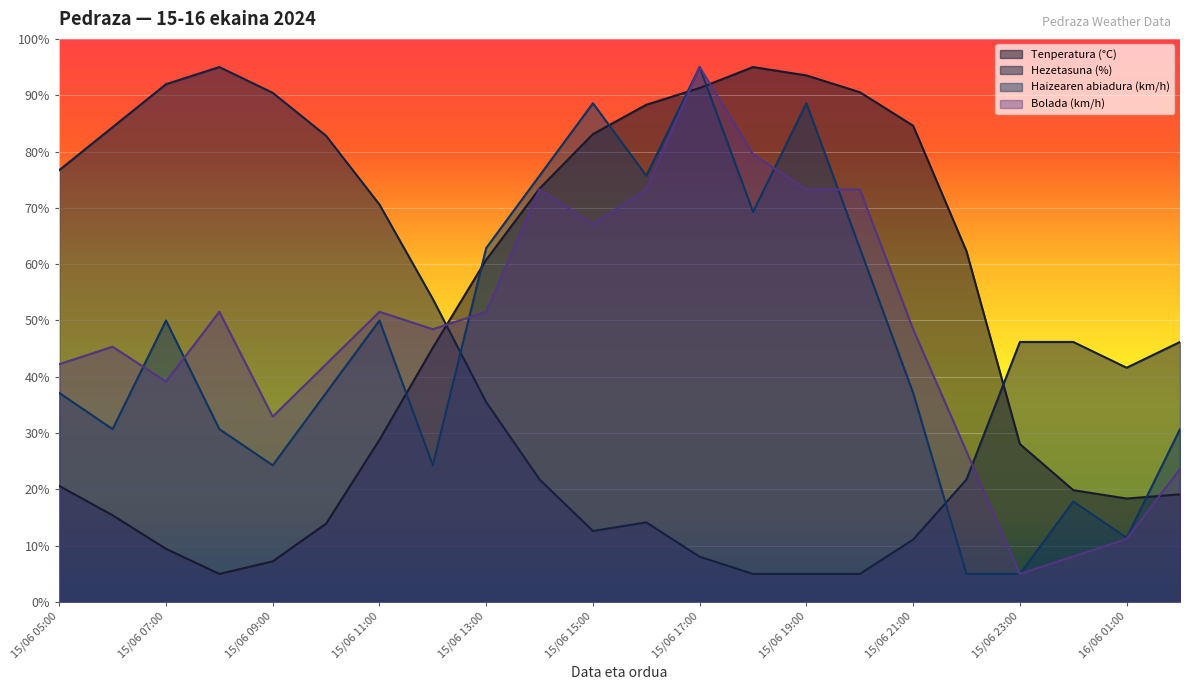

True or false: Tenperatura (°C) has a value of 7.2 at 15/06 09:00.

True